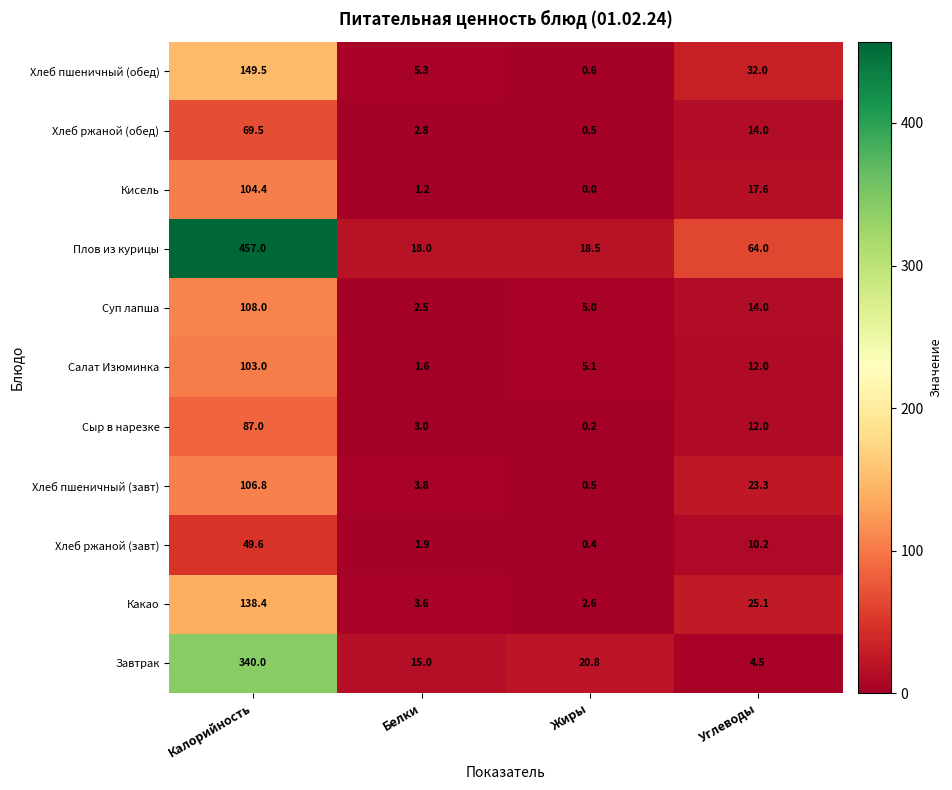

At which label does Какао first exceed 25?

Калорийность